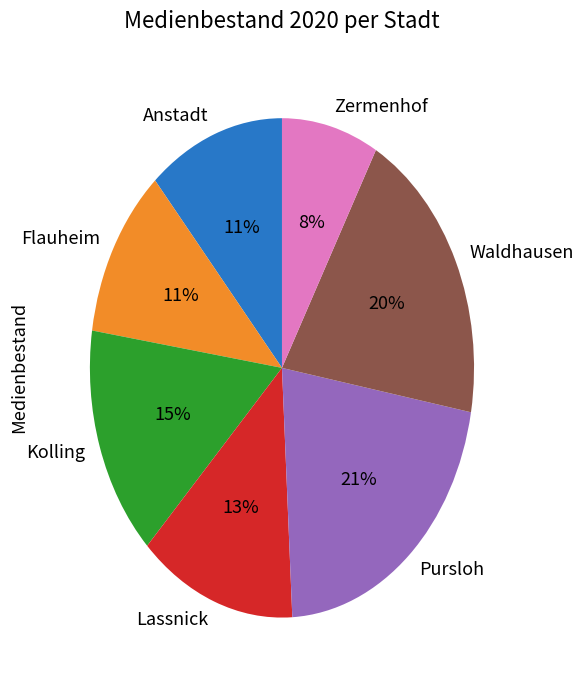

Approximately how many times larger is the value at Flauheim compared to Kolling?

0.7